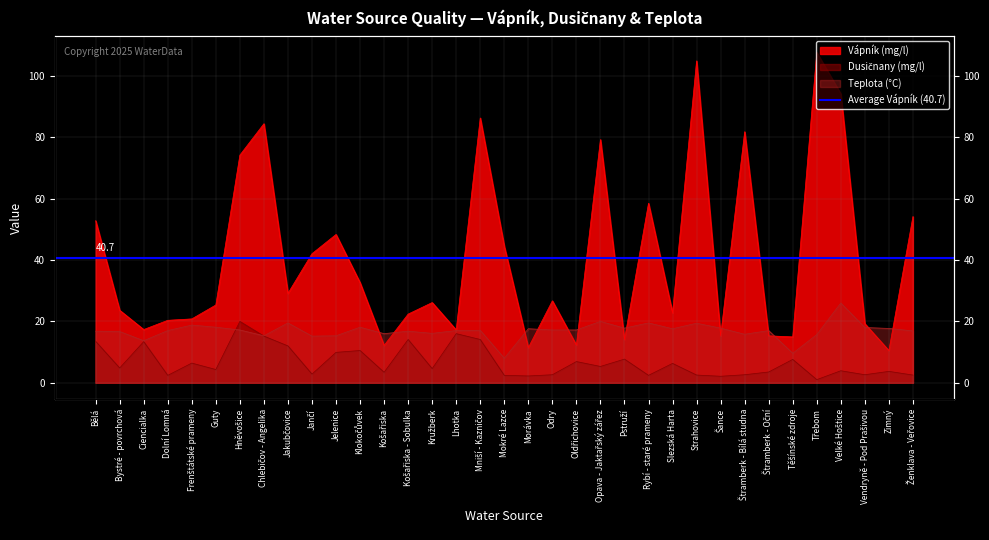

True or false: Teplota has a value of 18.0 at Vendryně - Pod Prašivou.

True